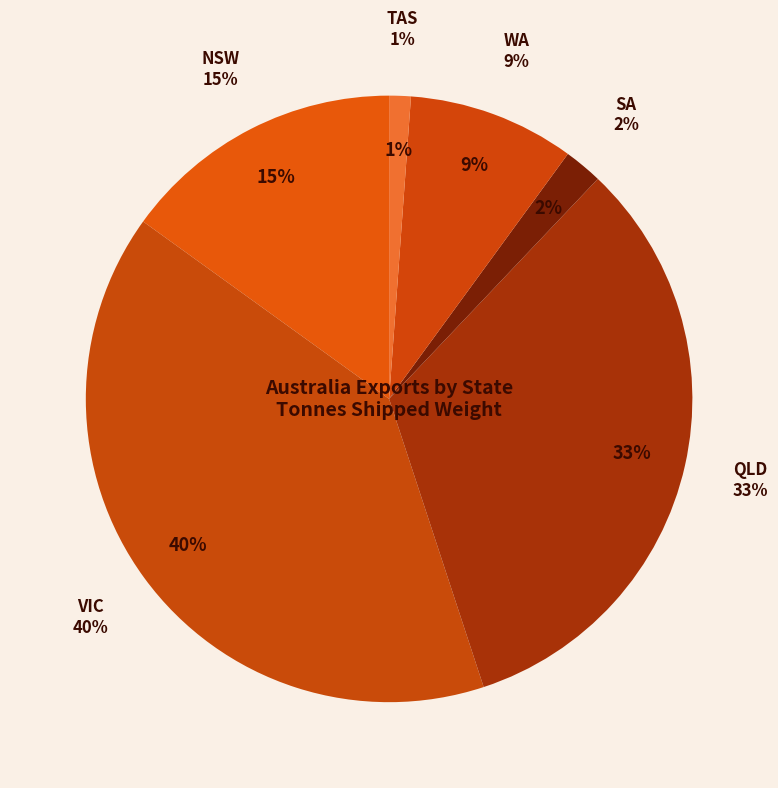

Rank the categories by value from highest to lowest.

VIC, QLD, NSW, WA, SA, TAS